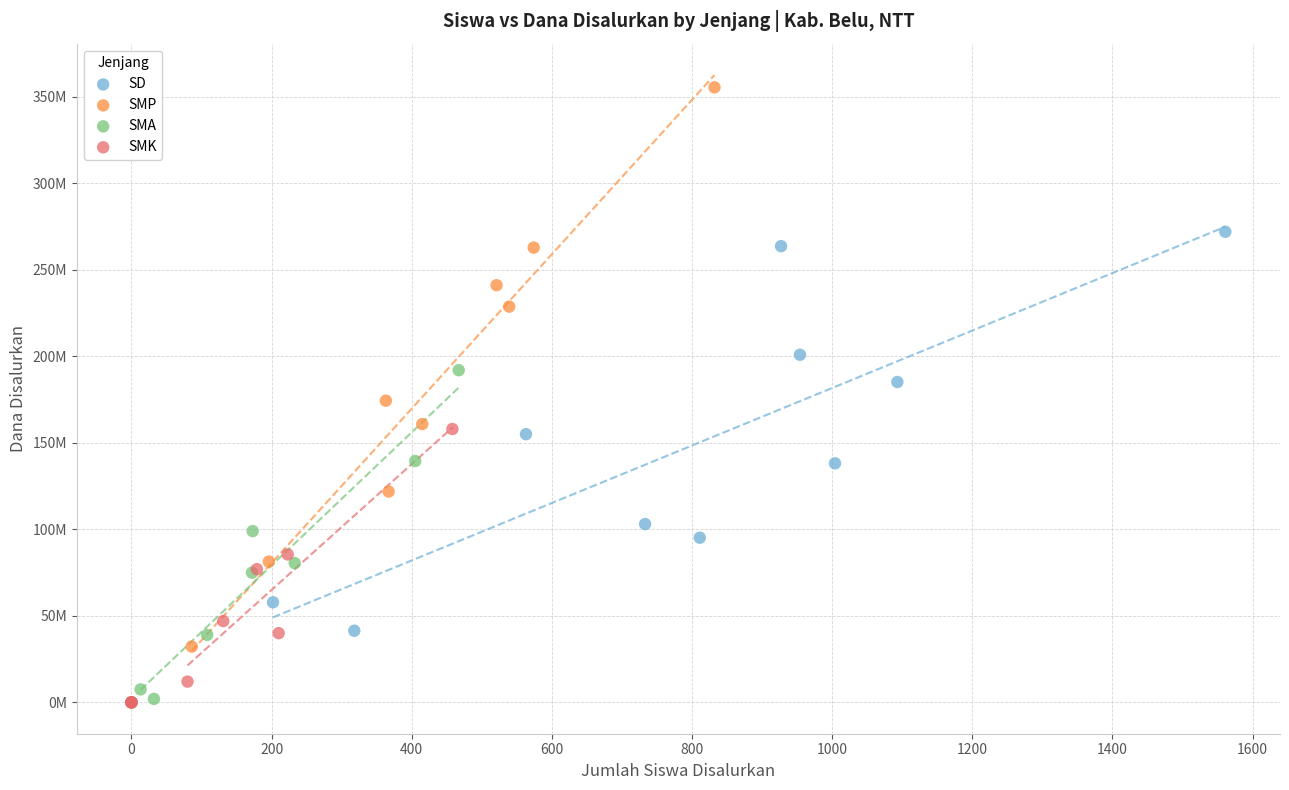

Which series has the largest Y range (max minus min)?

SMP